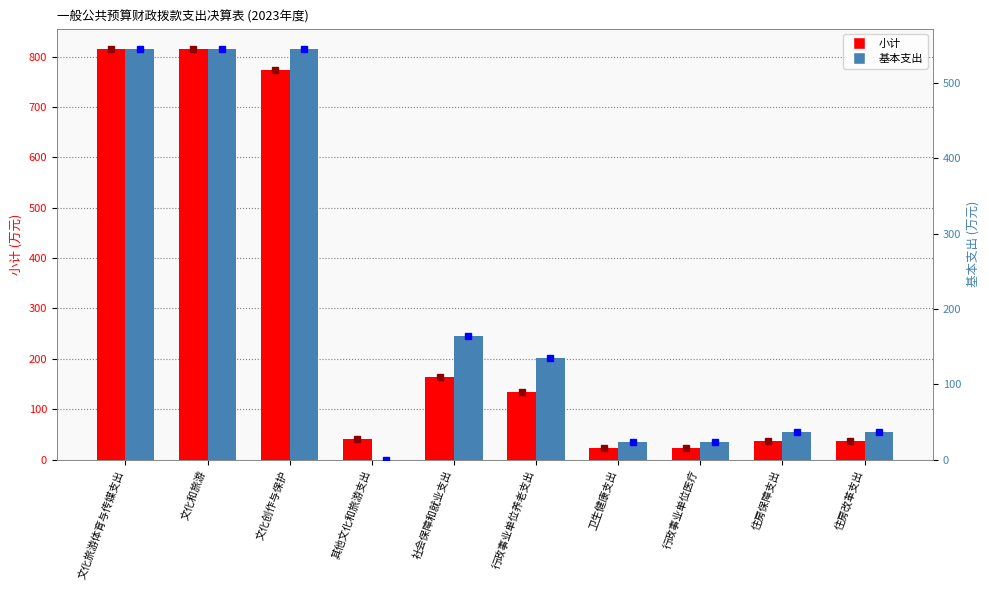

What is the sum of the 基本支出 values at 住房改革支出 and 文化旅游体育与传媒支出?

581.9